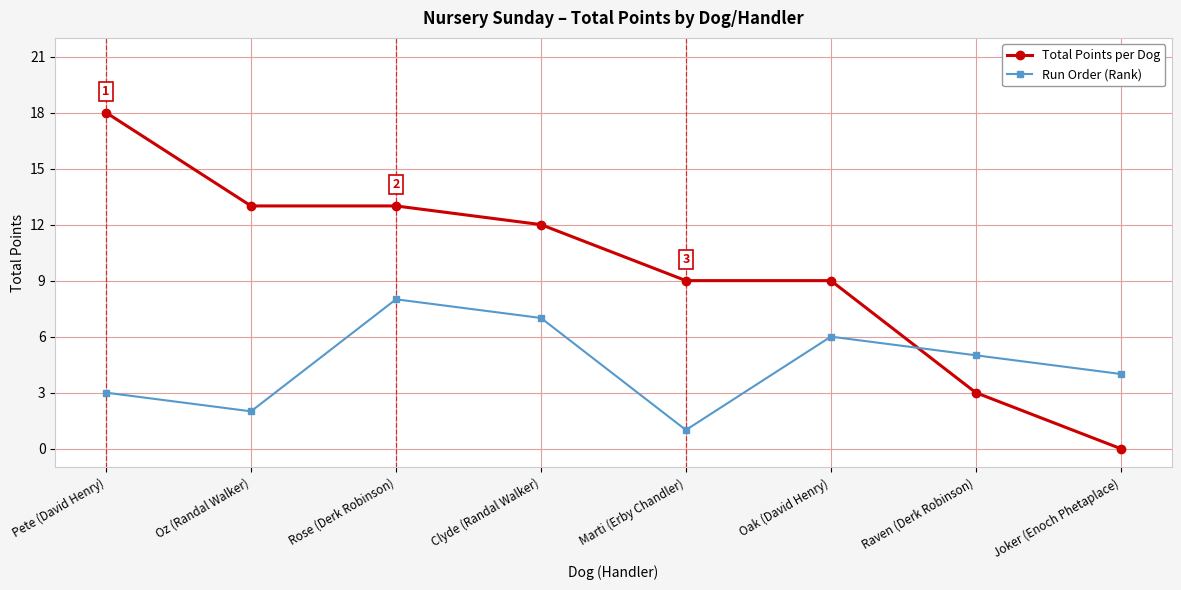

Where does the Total Points per Dog series first go above 12?

Pete (David Henry)